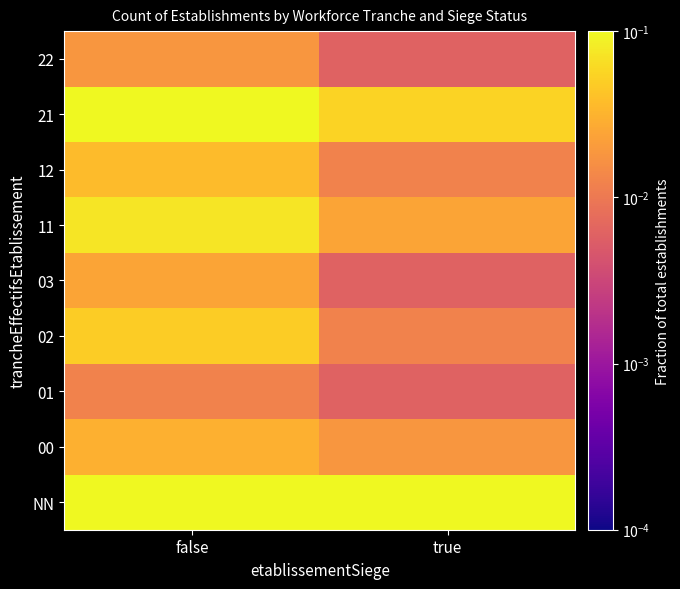

Which category has the lowest value across all series?

true